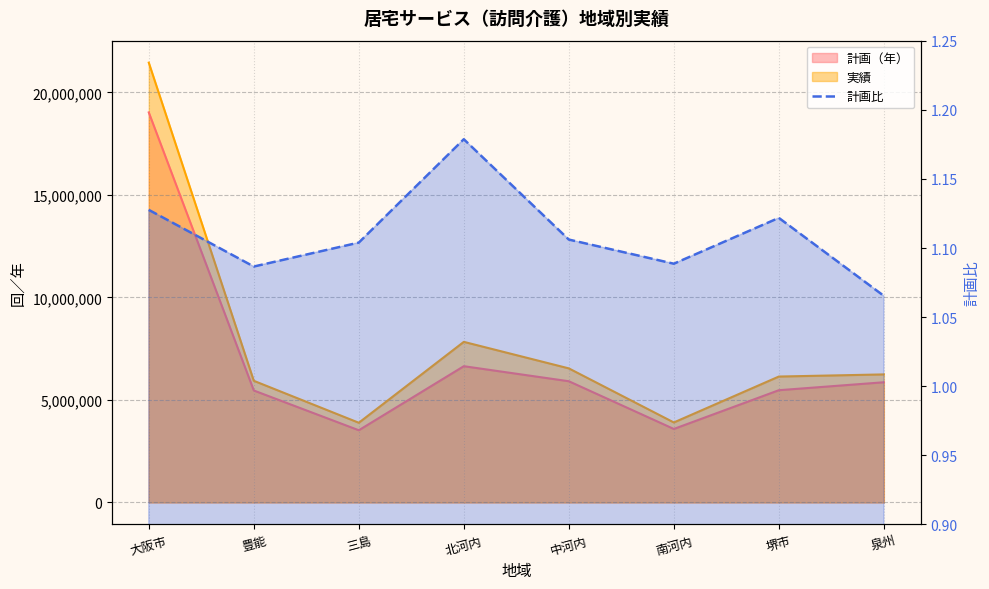

How many points are lower than both their immediate neighbors (excluding endpoints)?

2